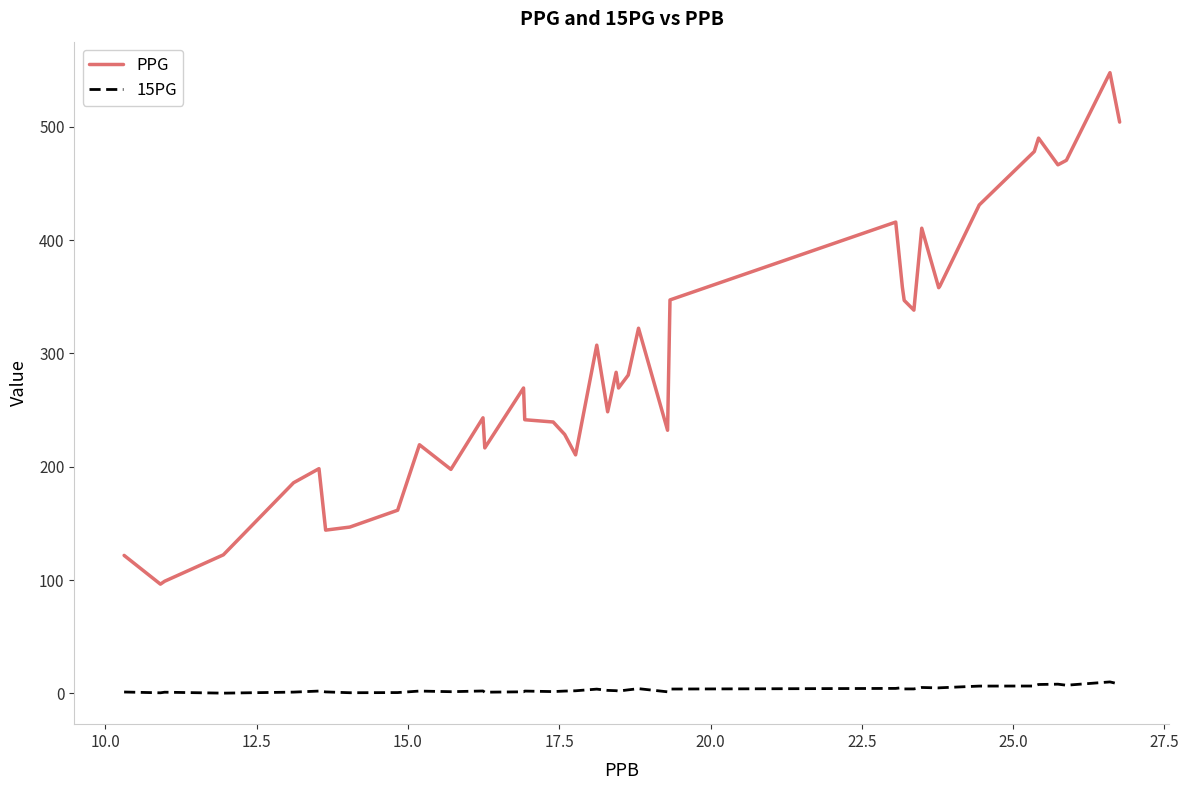

Rank the series by their average value, from lowest to highest.

15PG, PPG